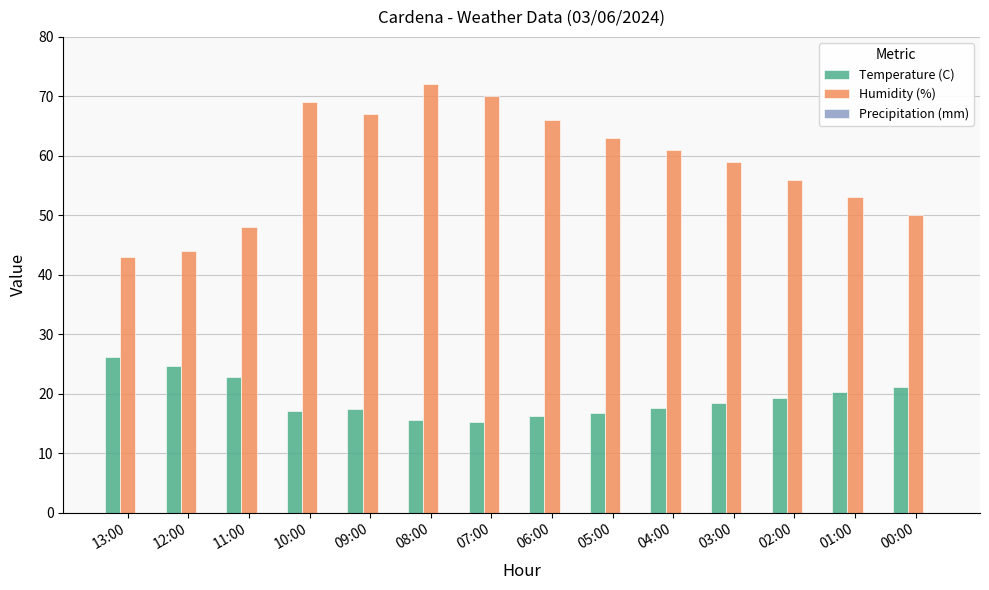

How many groups of bars are there?

14